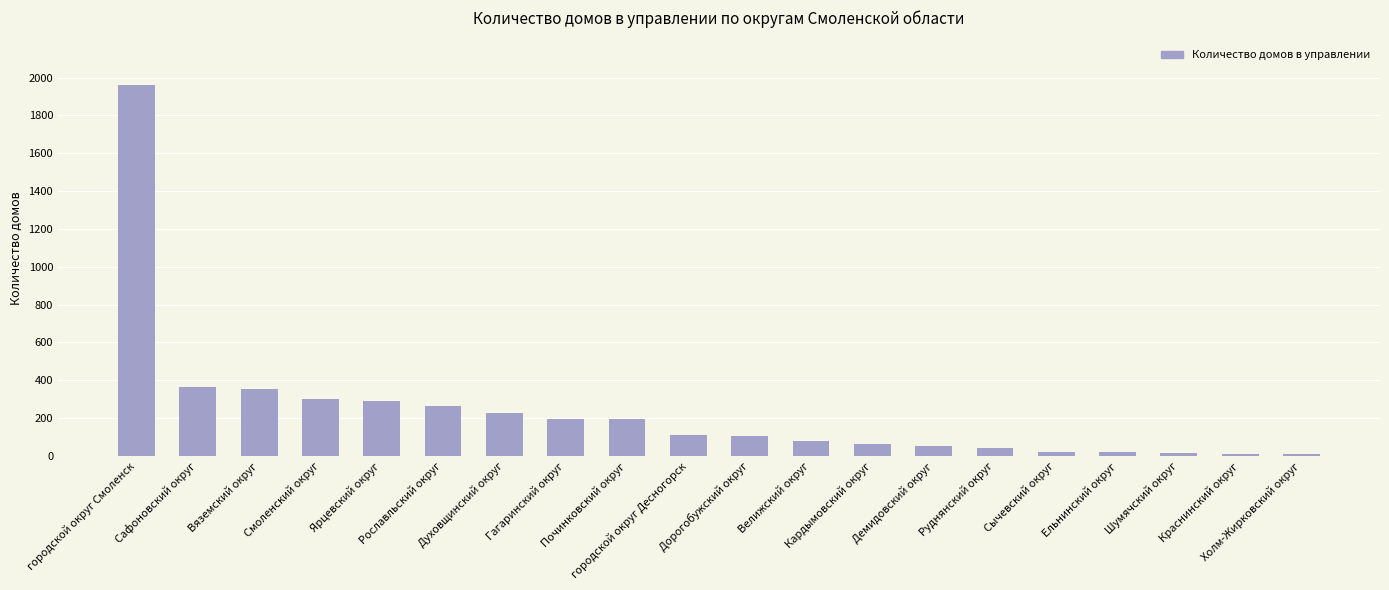

At which category does the chart reach its peak across all series?

городской округ Смоленск